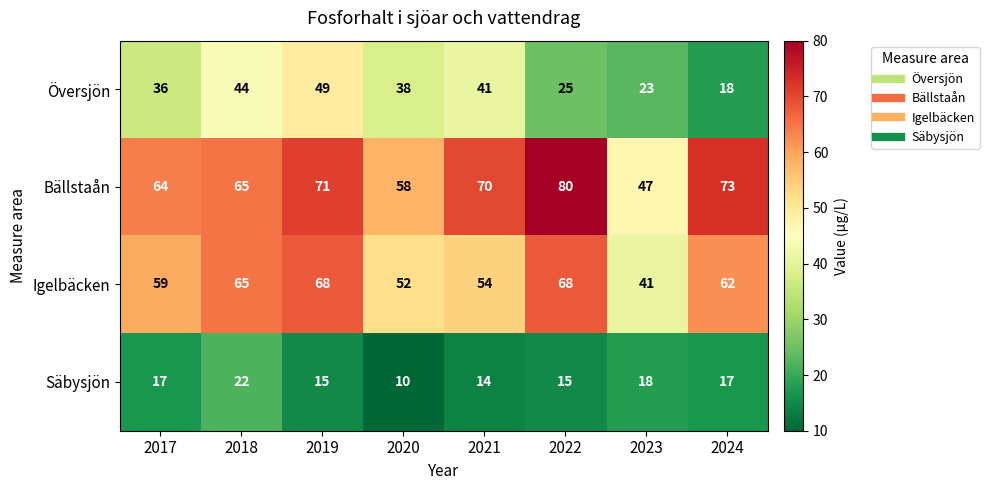

Between 2022 and 2023, which series saw the biggest shift?

Bällstaån